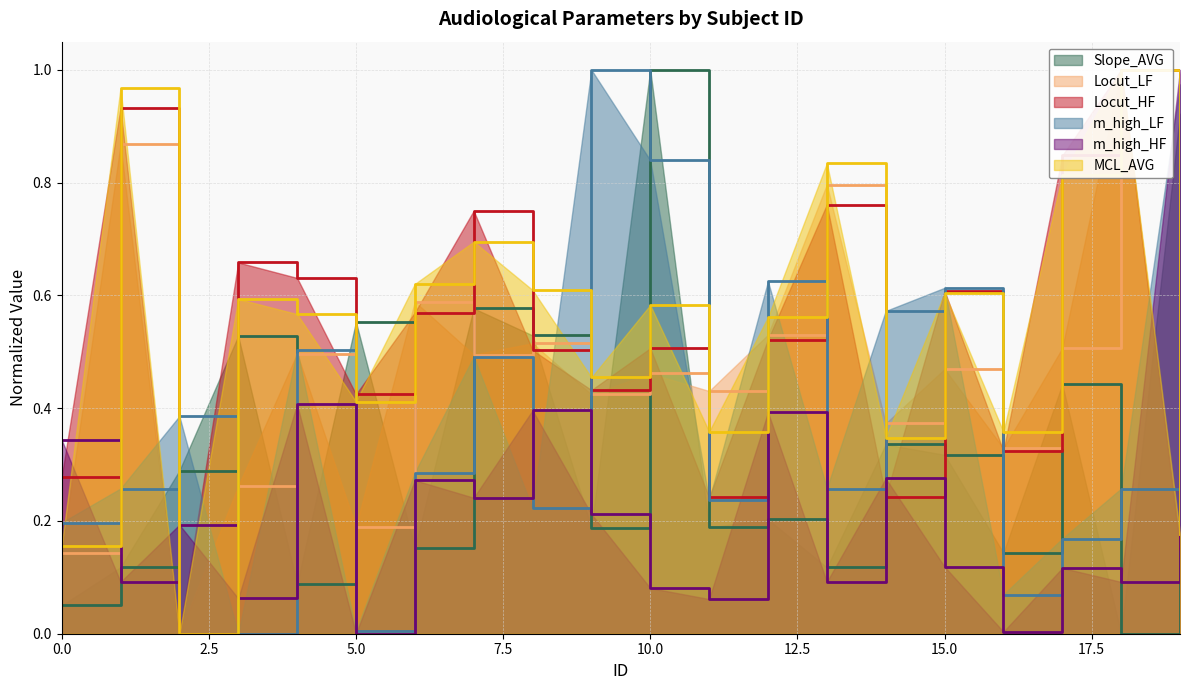

True or false: MCL_AVG and m_high_LF cross at least once.

True